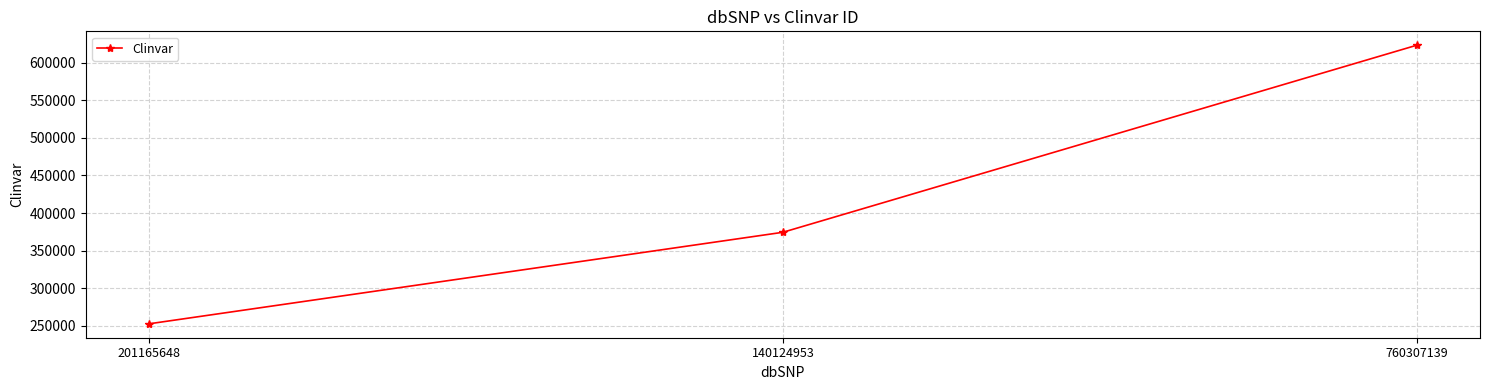

Reading left to right, extract all data points from this chart.

252491	374344	623380